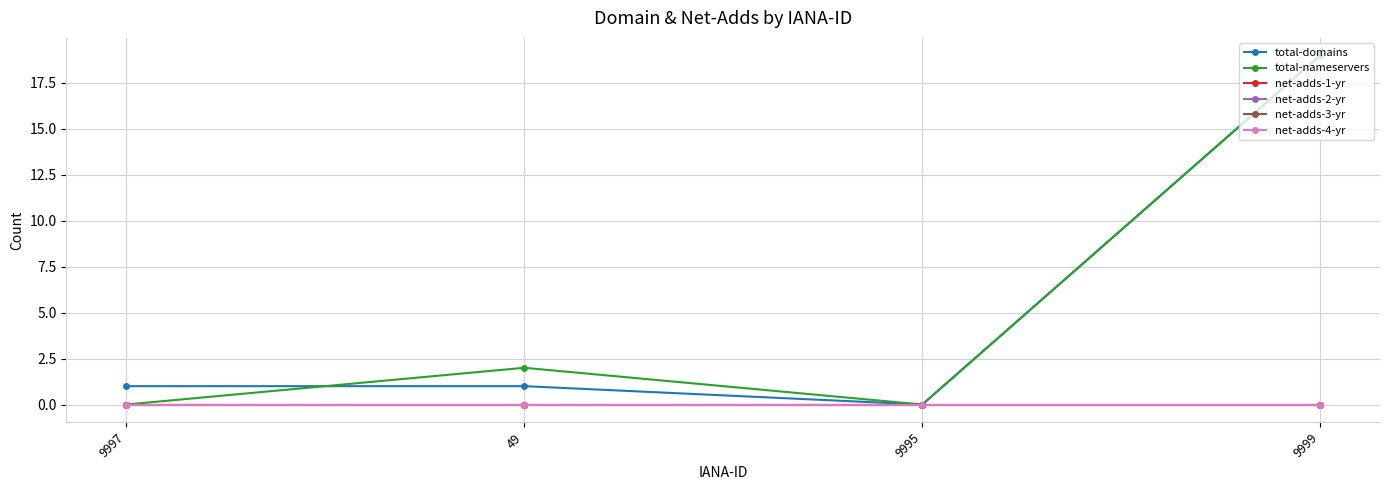

Which series has the largest total across all categories?

total-domains